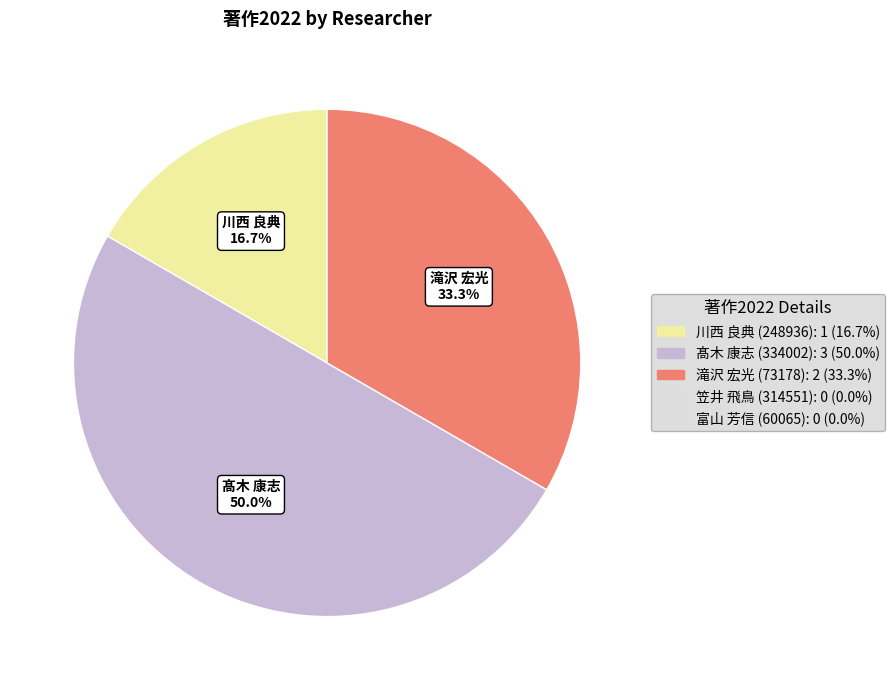

Rank the categories by value from lowest to highest.

笠井 飛鳥 (314551), 富山 芳信 (60065), 川西 良典 (248936), 滝沢 宏光 (73178), 髙木 康志 (334002)